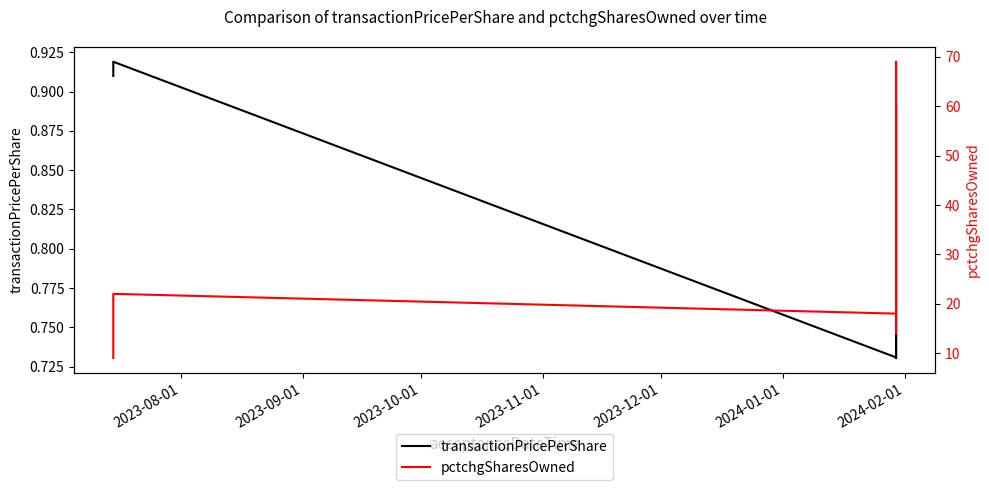

How many distinct data groups are displayed?

2